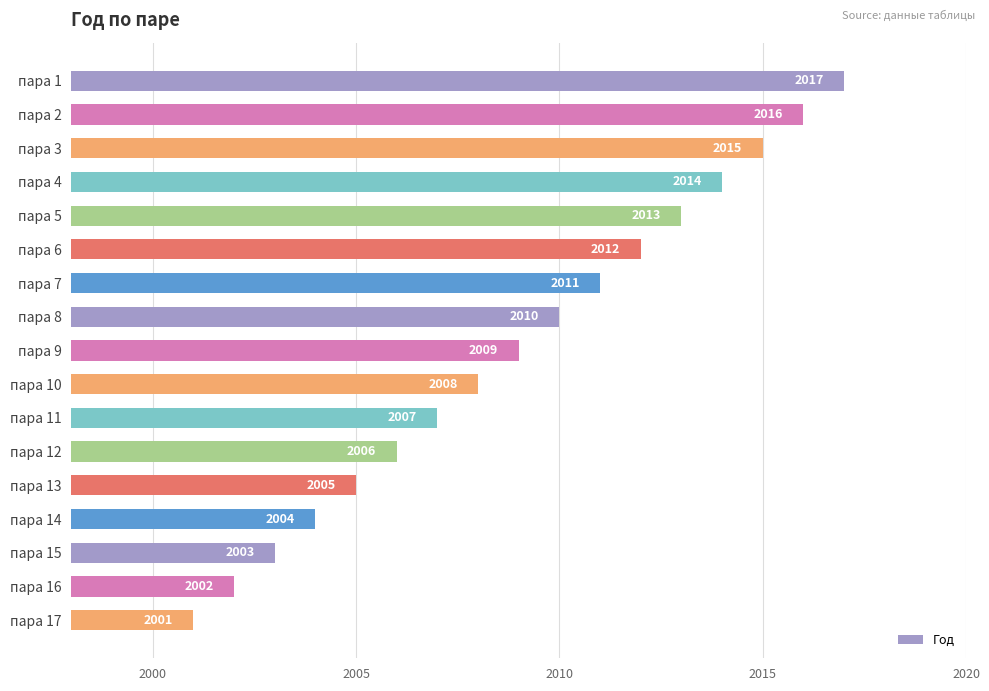

What is the average value?

2009